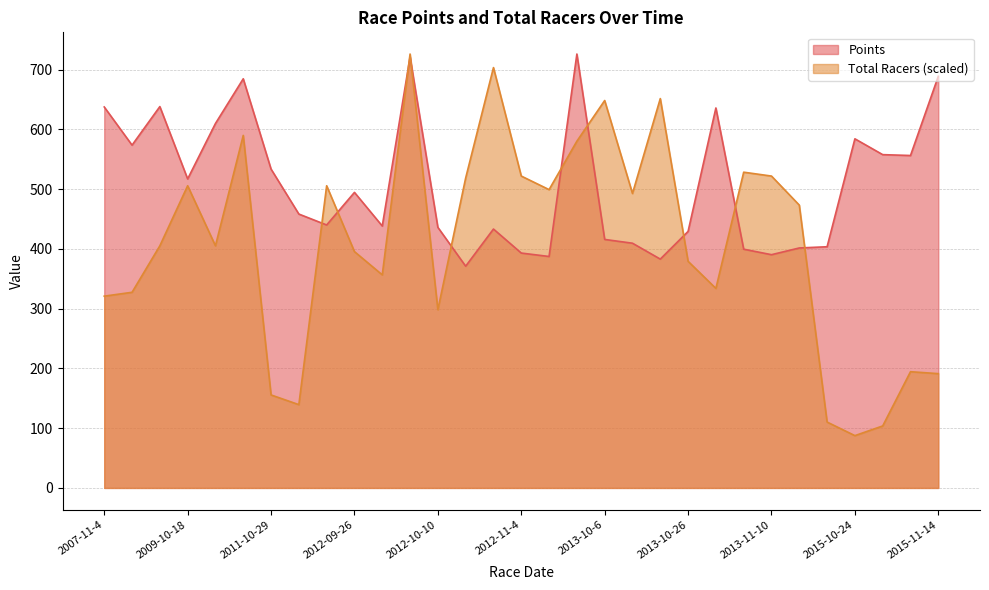

Which label corresponds to the largest value in the chart?

2012-11-18